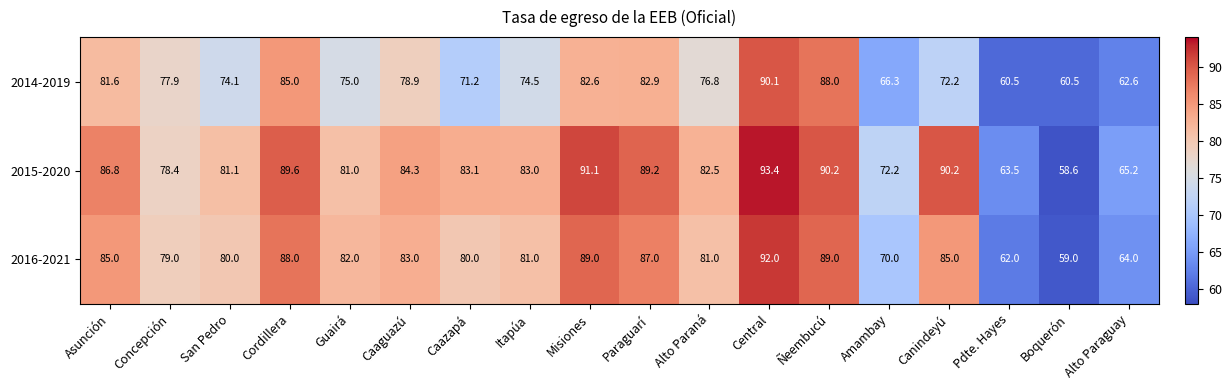

What is the sum of all 2016-2021 values?

1436.0